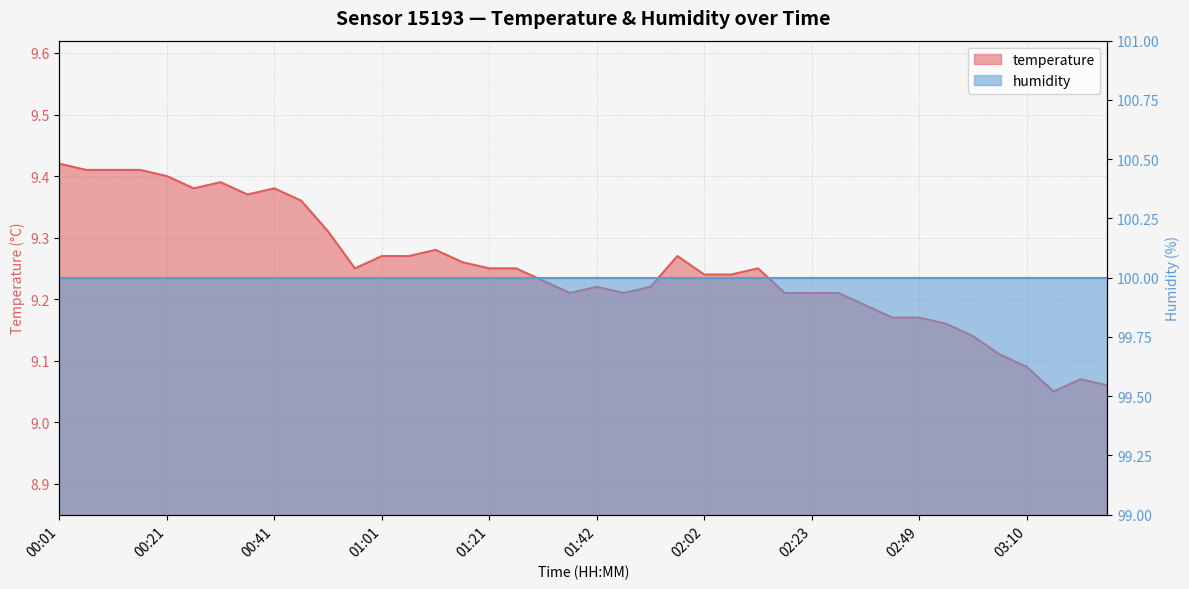

What is the value of the 28th point from the left?

9.2